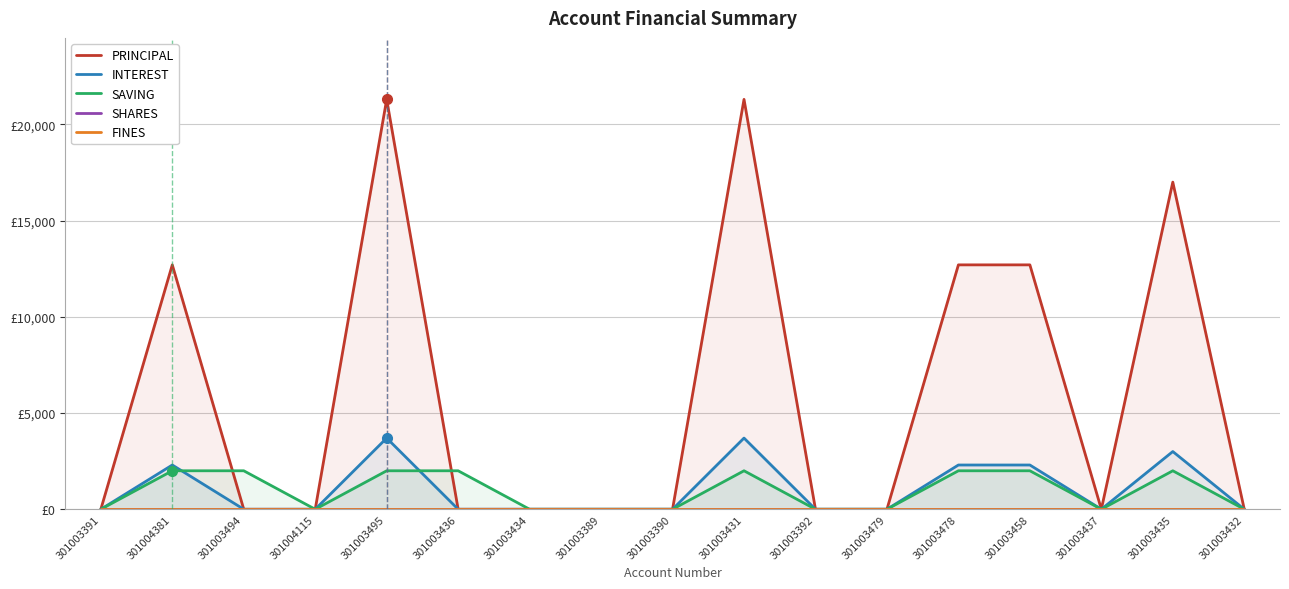

Does the chart display data point markers on the line(s)?

No